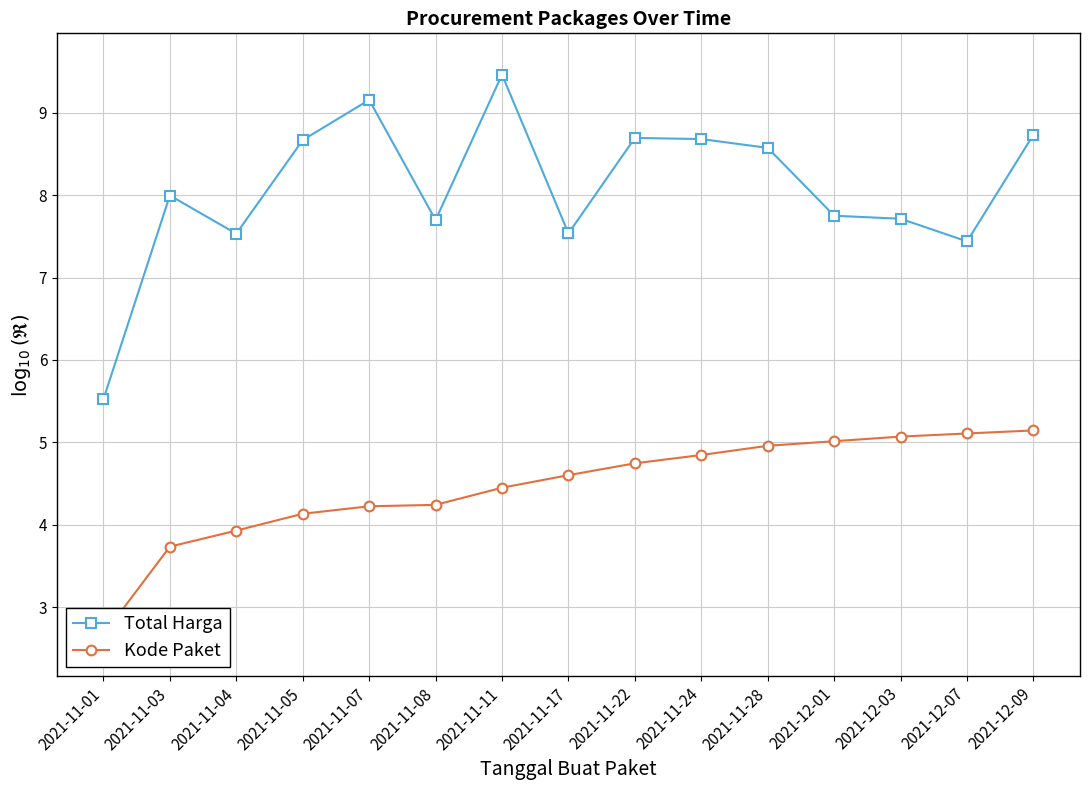

Which series has the largest range (max minus min)?

Total Harga